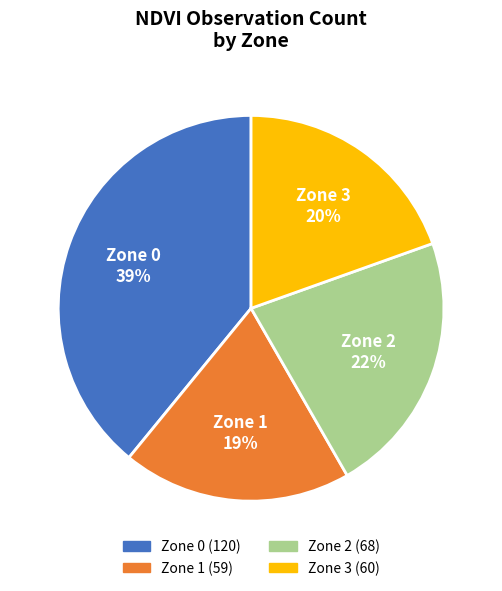

What is the largest slice in the pie chart?

Zone 0